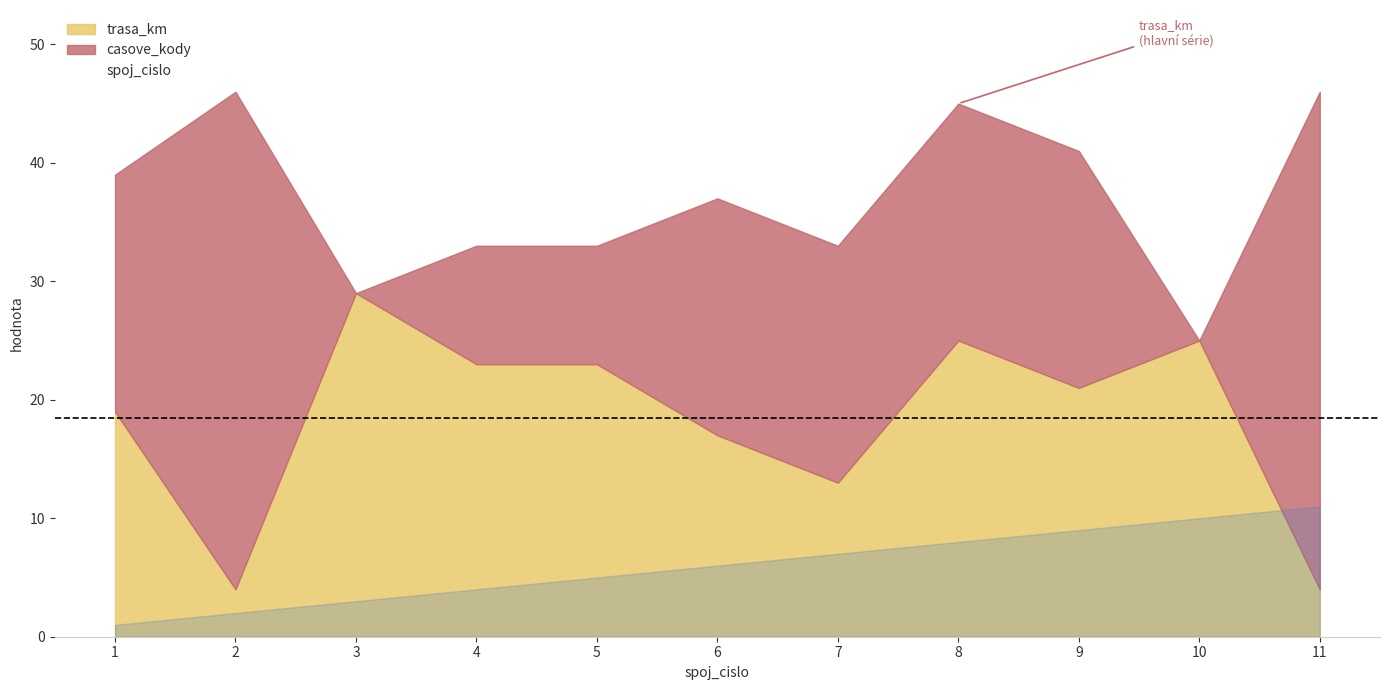

Is it true that spoj_cislo equals 11 at 11?

True